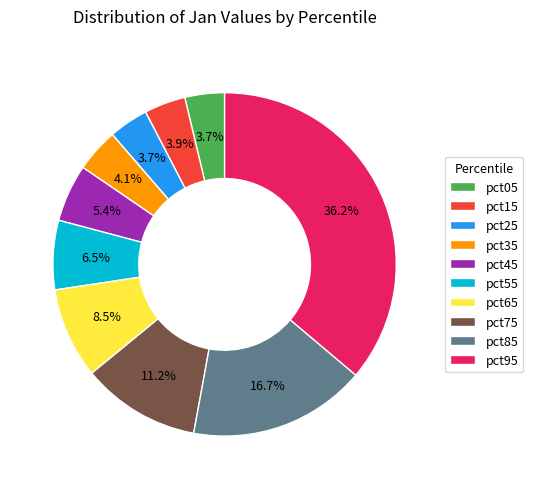

Does pct05 account for over 50% of the chart?

No